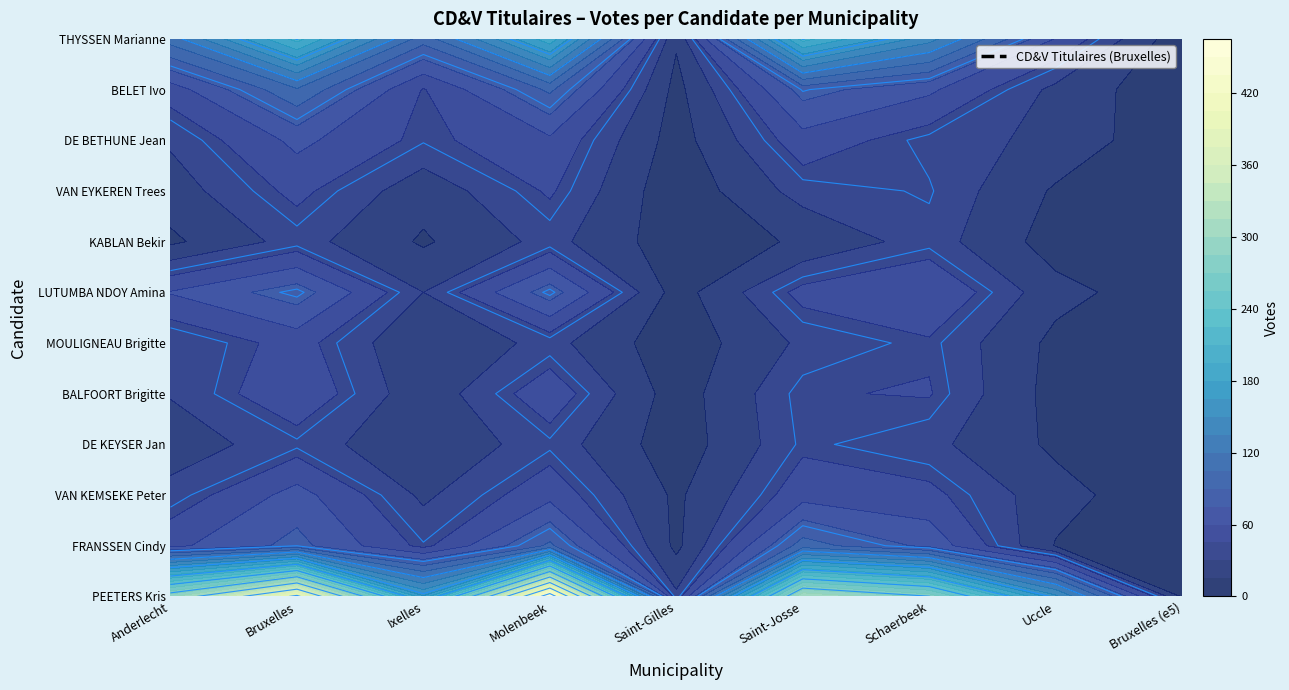

Rank the categories by BALFOORT Brigitte value from highest to lowest.

Bruxelles, Molenbeek, Schaerbeek, Saint-Josse, Anderlecht, Ixelles, Uccle, Saint-Gilles, Bruxelles (e5)